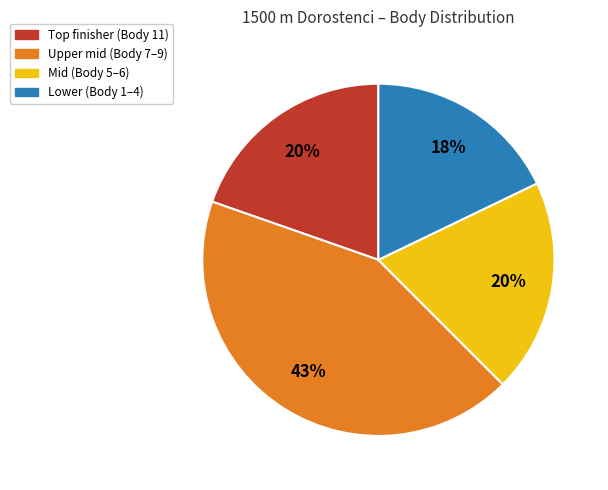

What is the smallest slice in the pie chart?

Lower (Body 1–4)